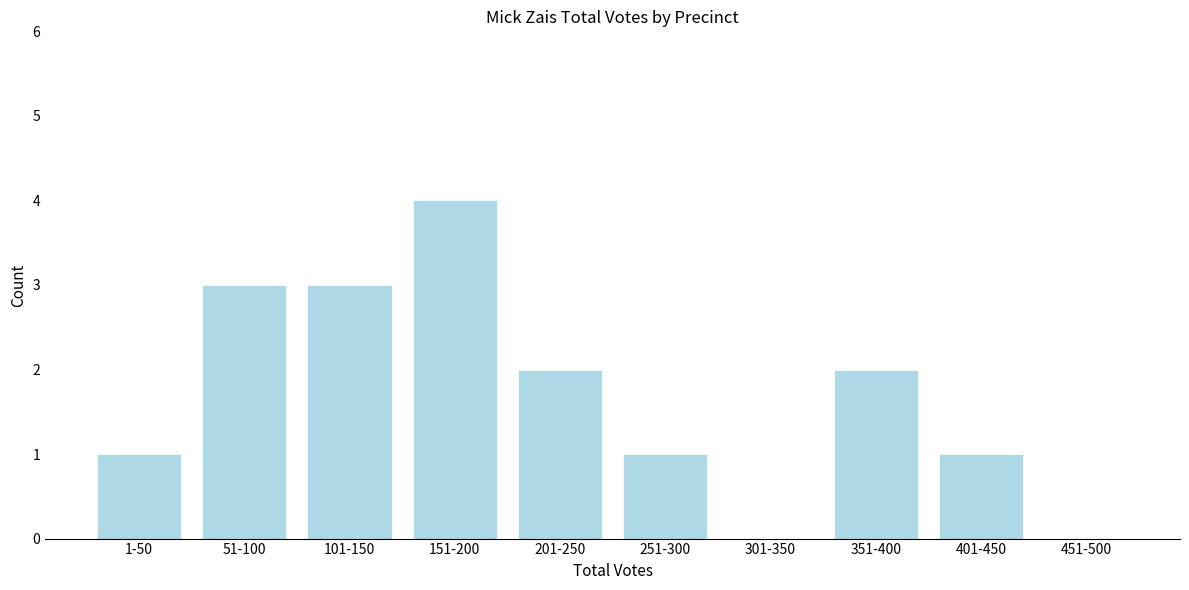

Reading left to right, list all the values displayed in this chart.

1-50=1	51-100=3	101-150=3	151-200=4	201-250=2	251-300=1	301-350=0	351-400=2	401-450=1	451-500=0